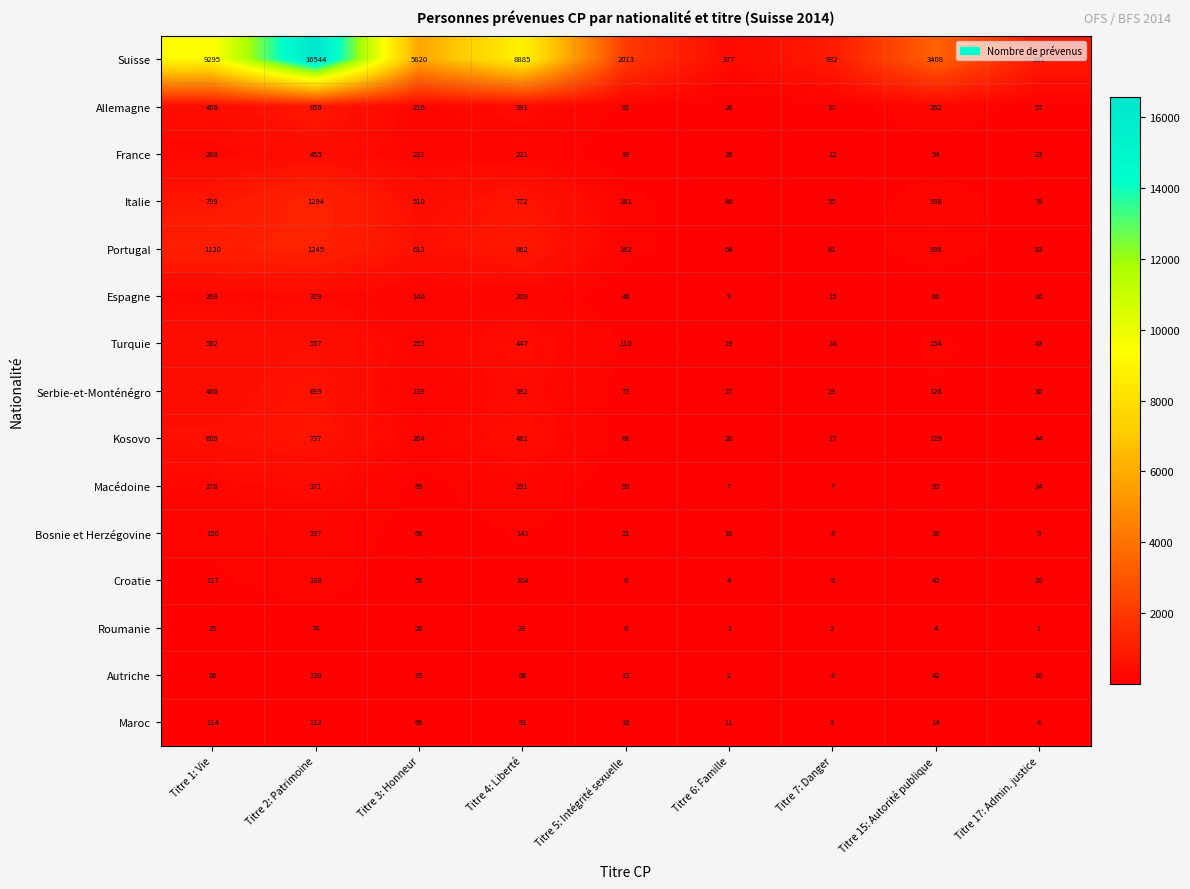

What is the spread (max minus min) of values at Titre 6: Famille?

376